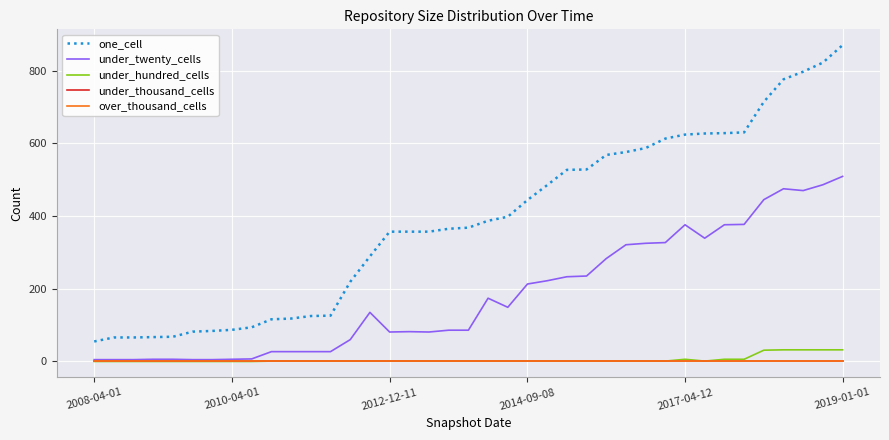

True or false: under_hundred_cells and under_thousand_cells cross at least once.

False